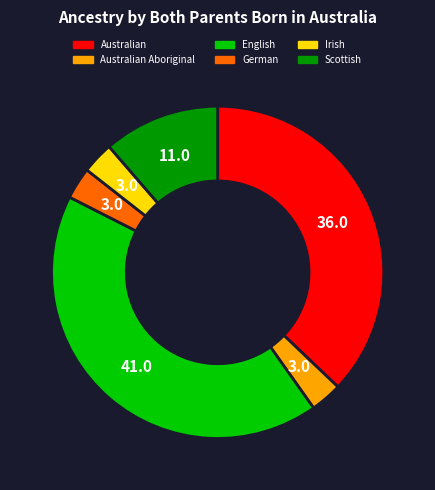

Is there a majority slice in this chart?

No